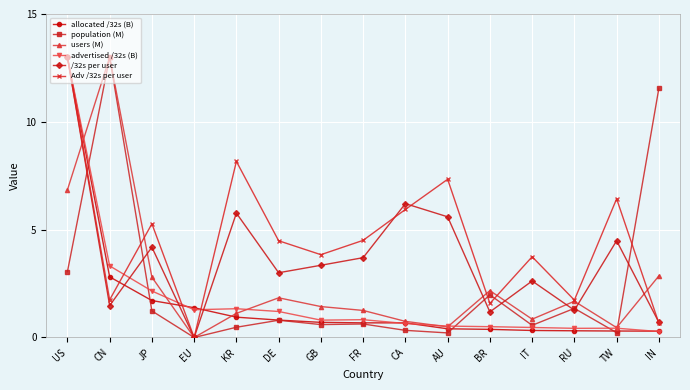

At which label does Adv /32s per user first exceed 4?

US